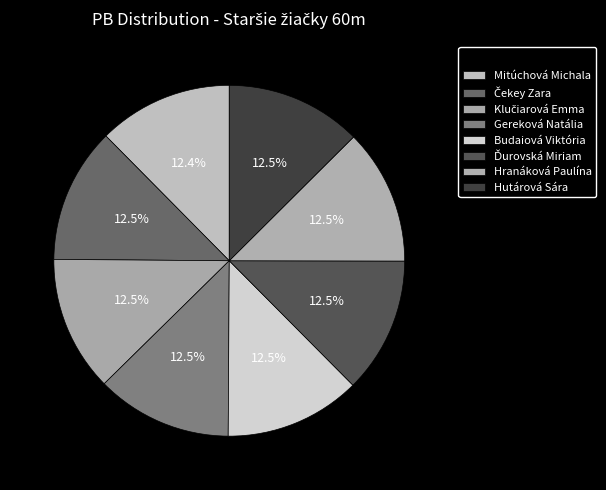

Which slice is the smallest?

Mitúchová Michala